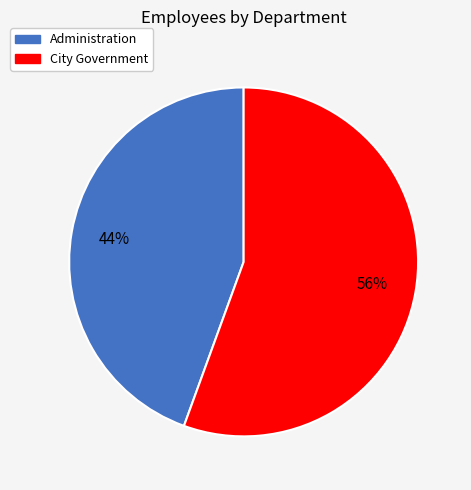

What percentage is the Administration slice, to the nearest percent?

44%